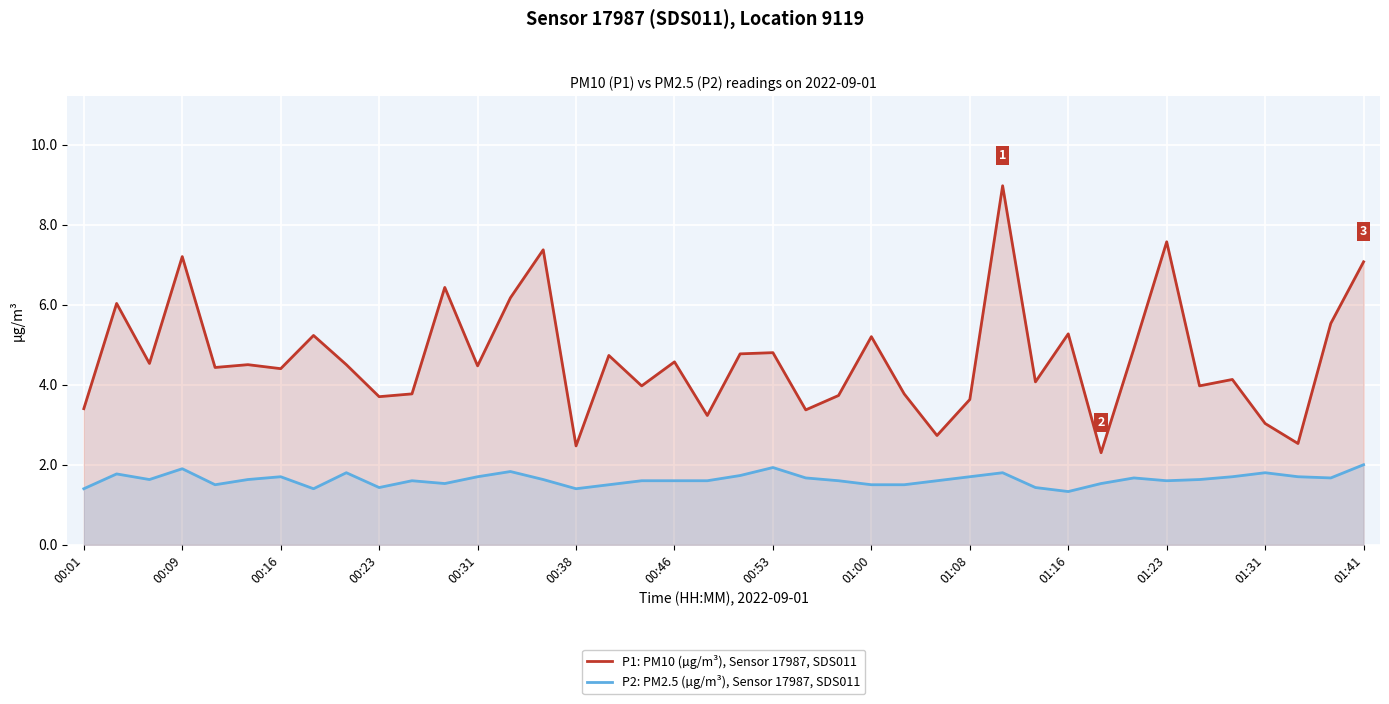

What is the maximum value for P1: PM10 (µg/m³), Sensor 17987, SDS011?

9.0